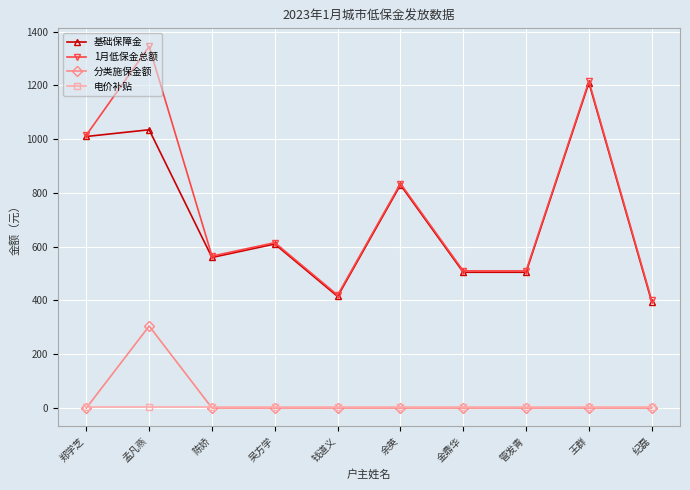

What is the difference between the maximum and minimum values in the 基础保障金 series?

815